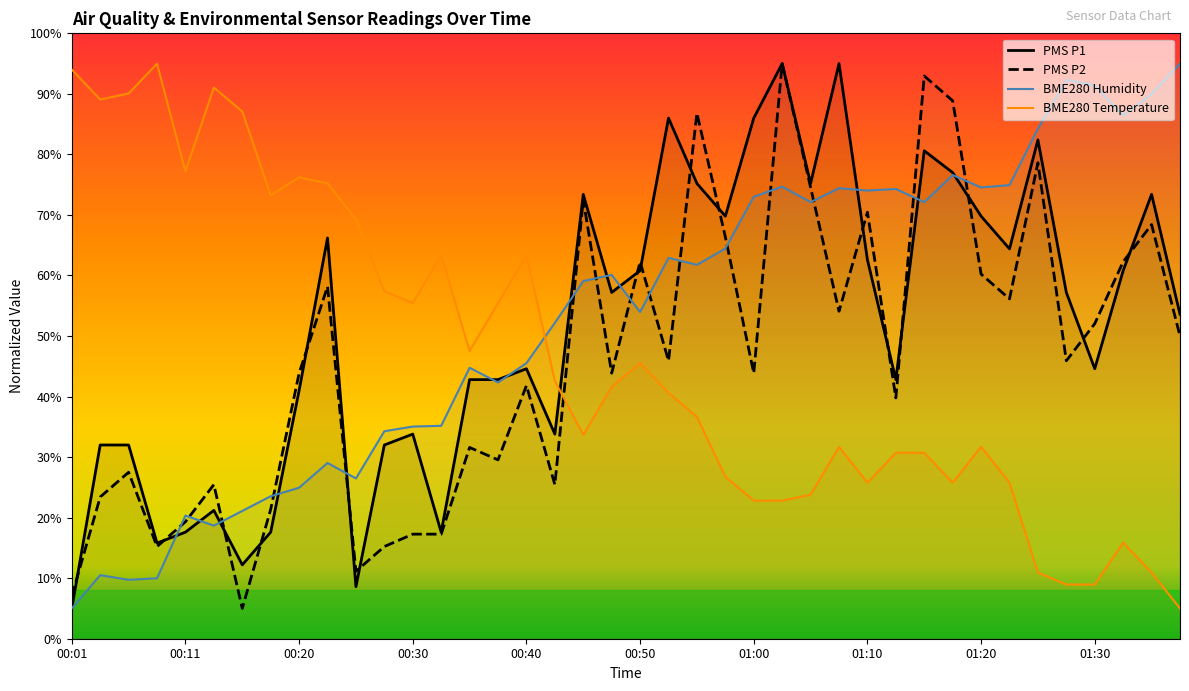

At which category does PMS_P2 reach its first local valley?

00:08